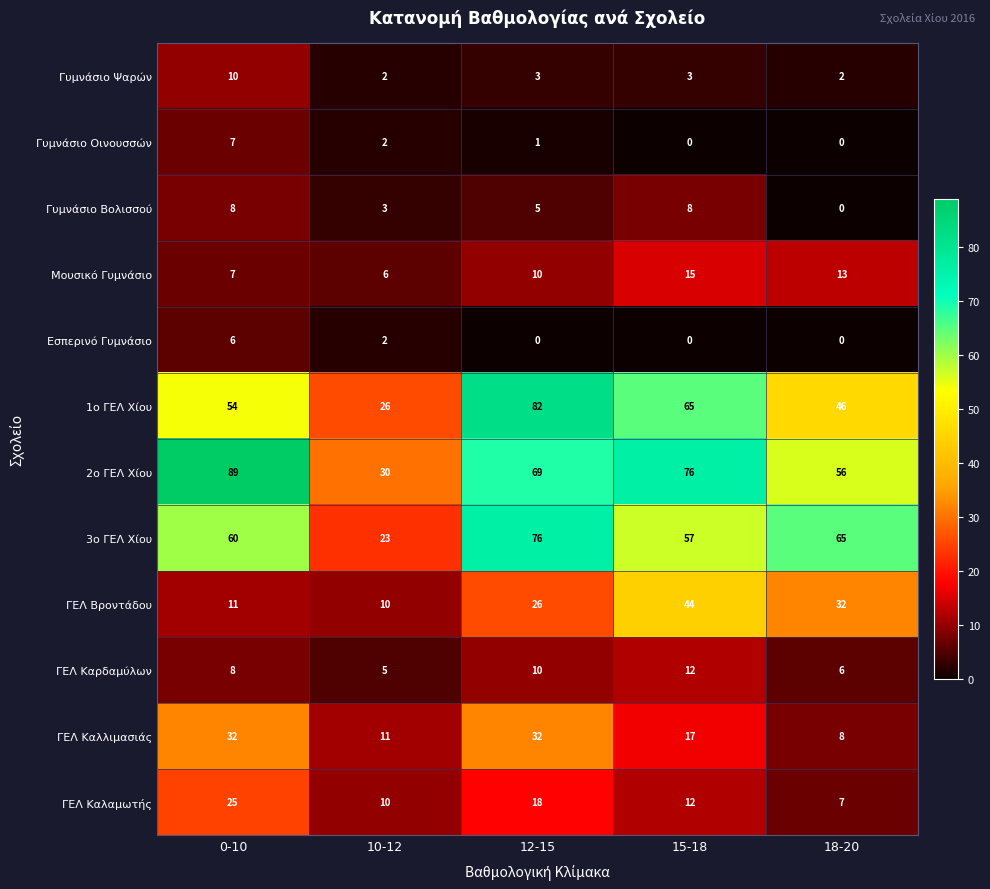

What is the maximum value shown in the chart?

89